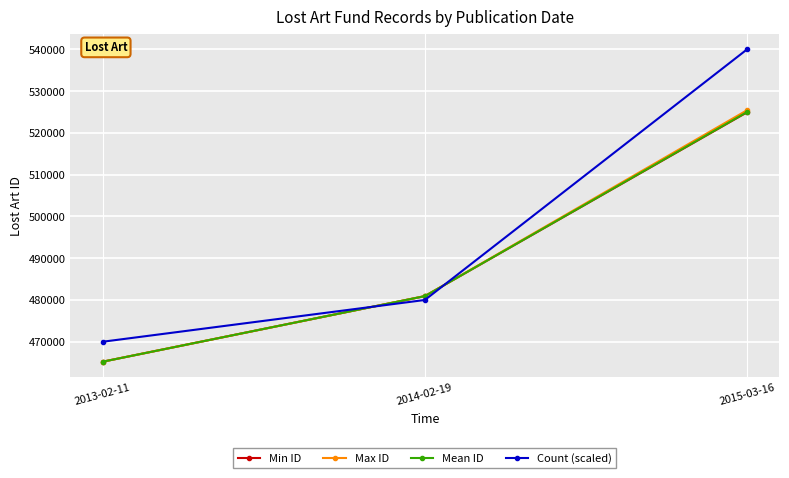

What are all the series names shown in the legend?

Min ID, Max ID, Mean ID, Count (scaled)